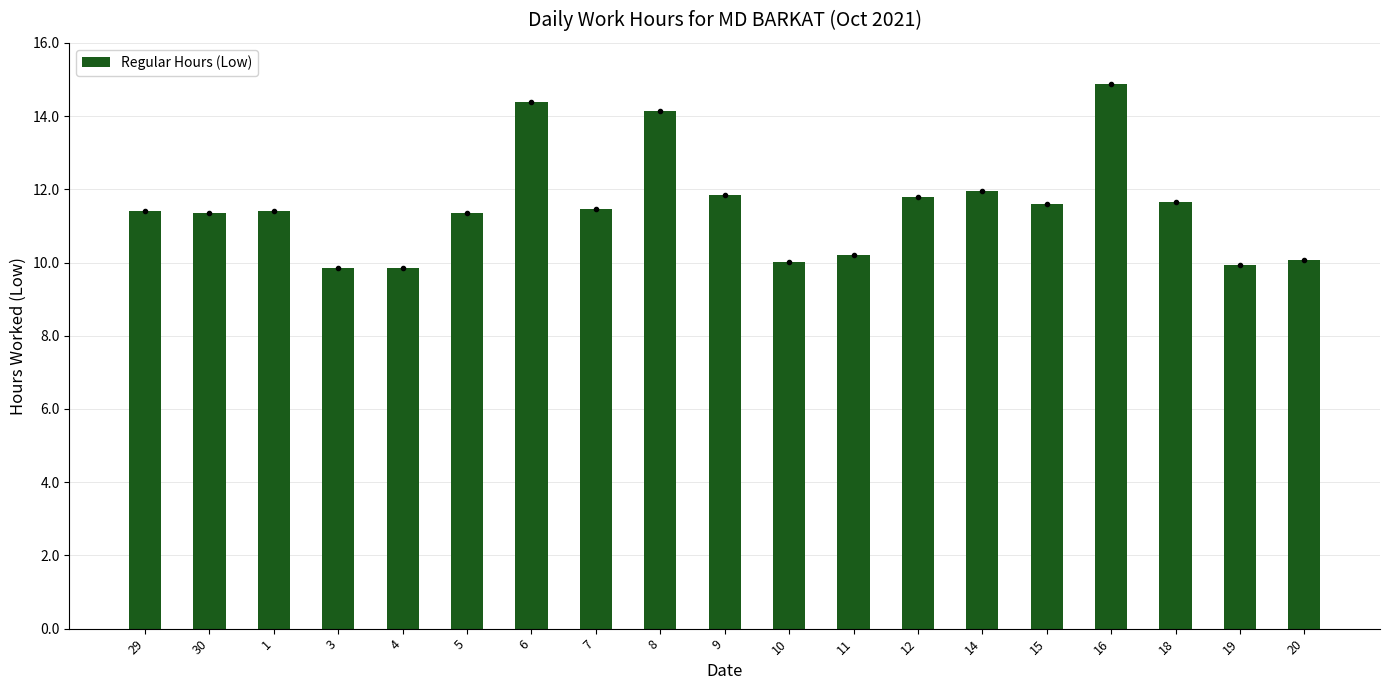

Rank the categories by value from highest to lowest.

16, 6, 8, 14, 9, 12, 18, 15, 7, 29, 1, 30, 5, 11, 20, 10, 19, 3, 4